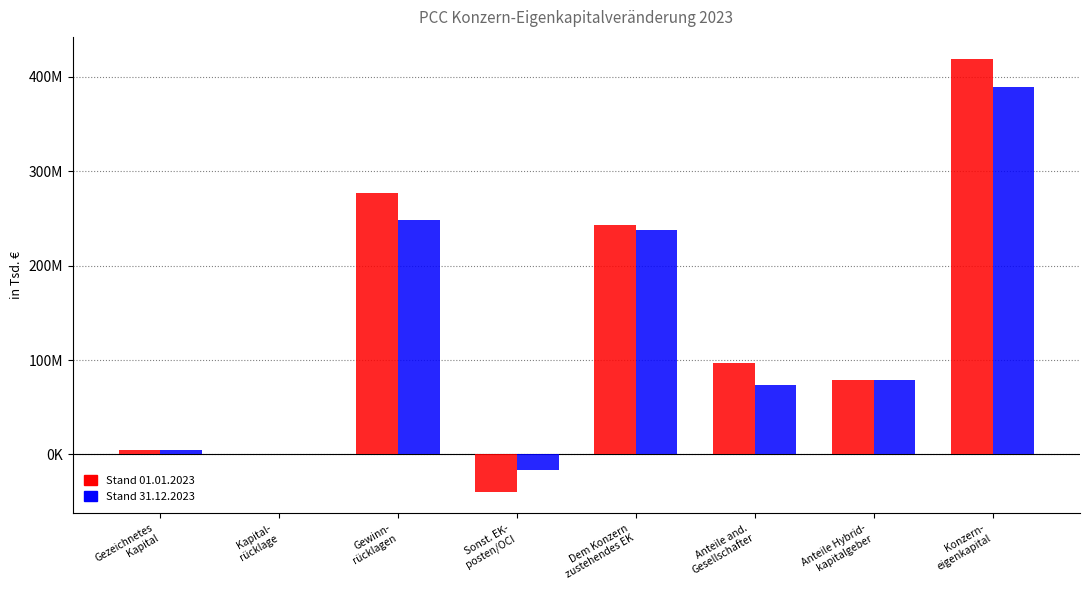

Reading left to right, extract all data points from this chart.

Stand 01.01.2023: 5000000.0	55796.9	276807291.9	-39244647.4	242618441.3	97342454.5	79240059.2	419200955.0
Stand 31.12.2023: 5000000.0	55796.9	248130297.0	-15923841.3	237262252.5	73459885.2	78670703.7	389392841.4